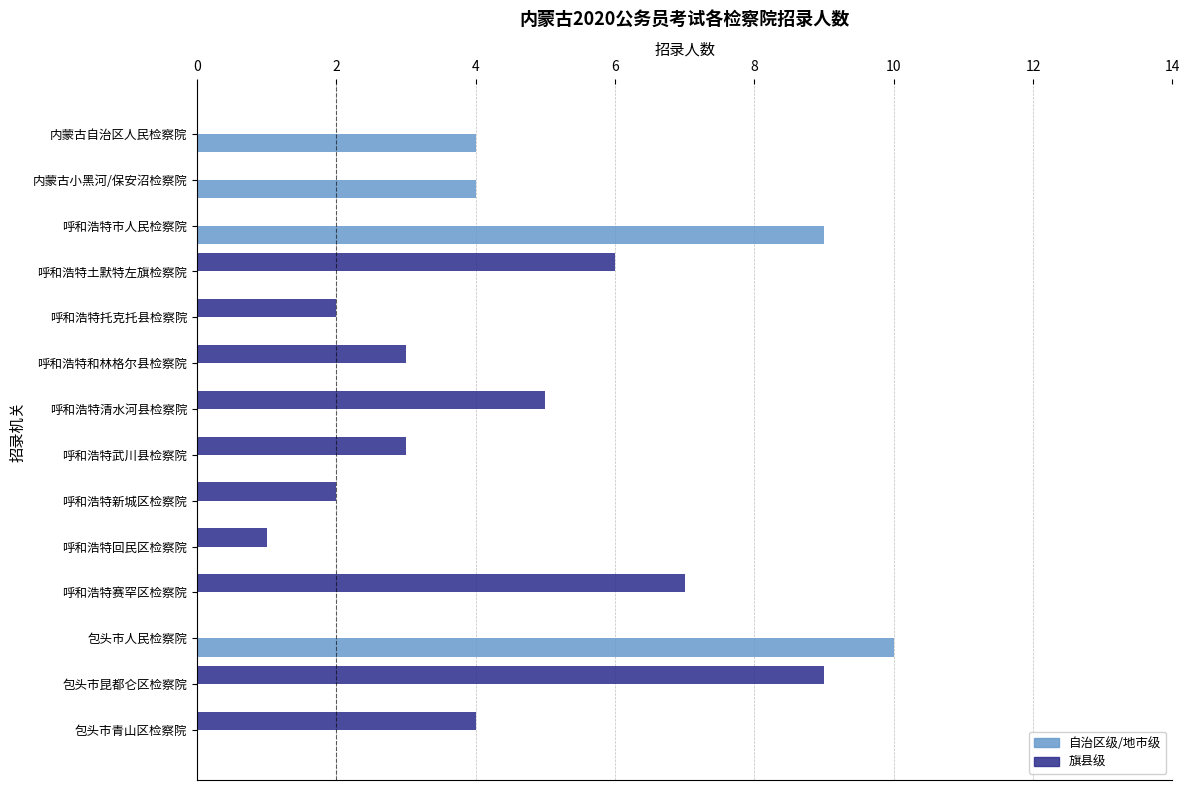

At which category is the sum across all series the highest?

包头市人民检察院